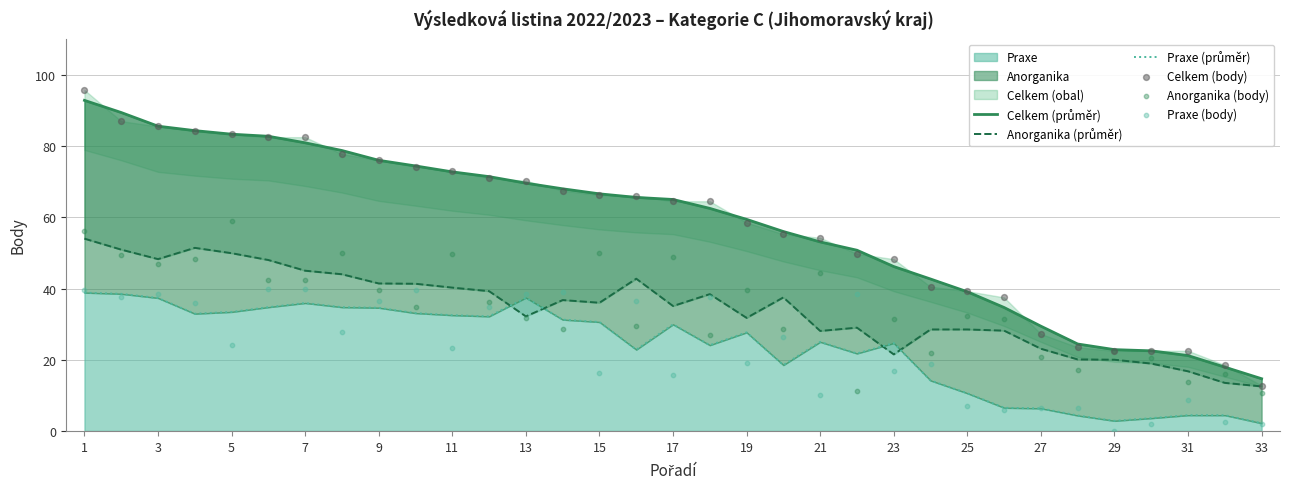

What is the highest value of the Praxe series?

38.8